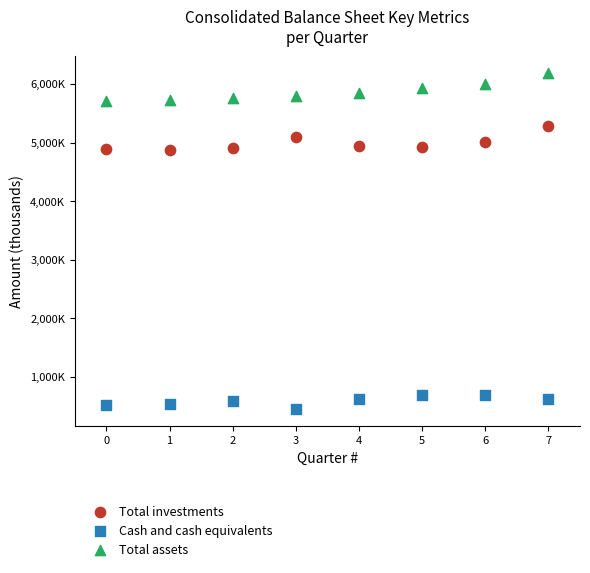

What are all the series names shown in the legend?

Total investments, Cash and cash equivalents, Total assets